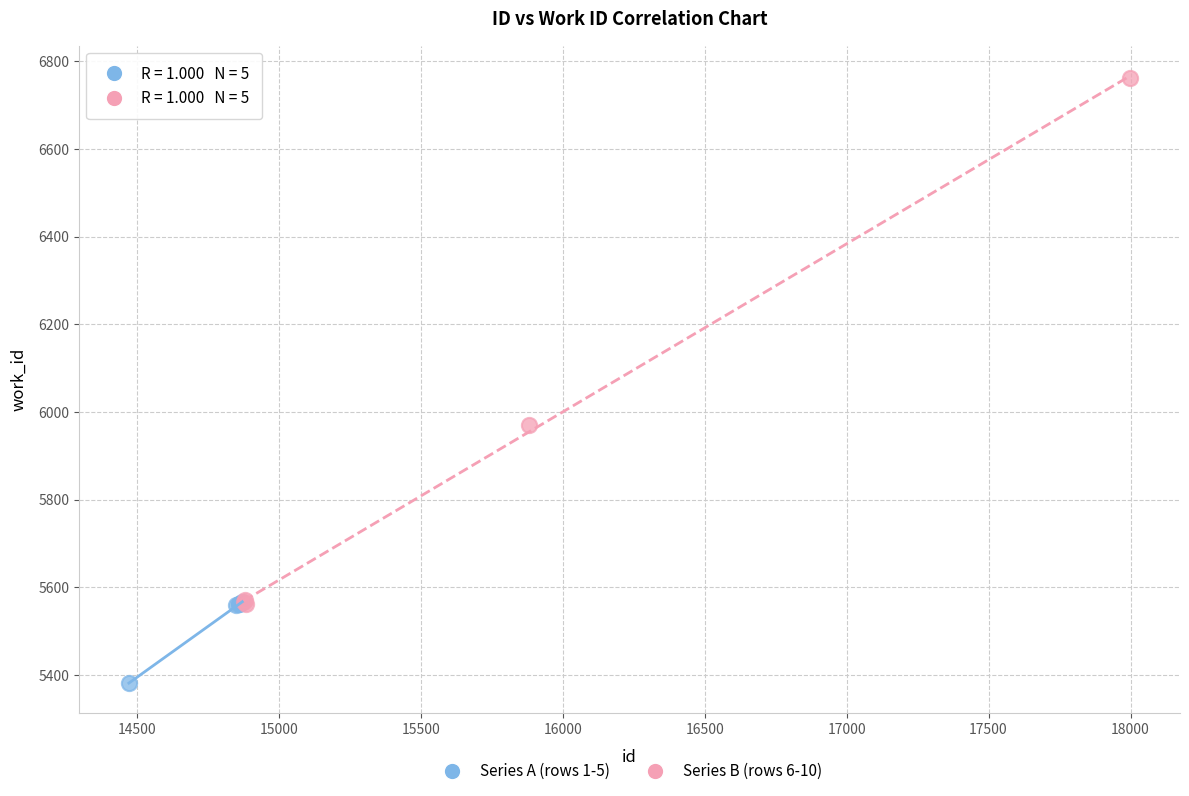

Which series contains the highest Y value?

Series B (rows 6-10)